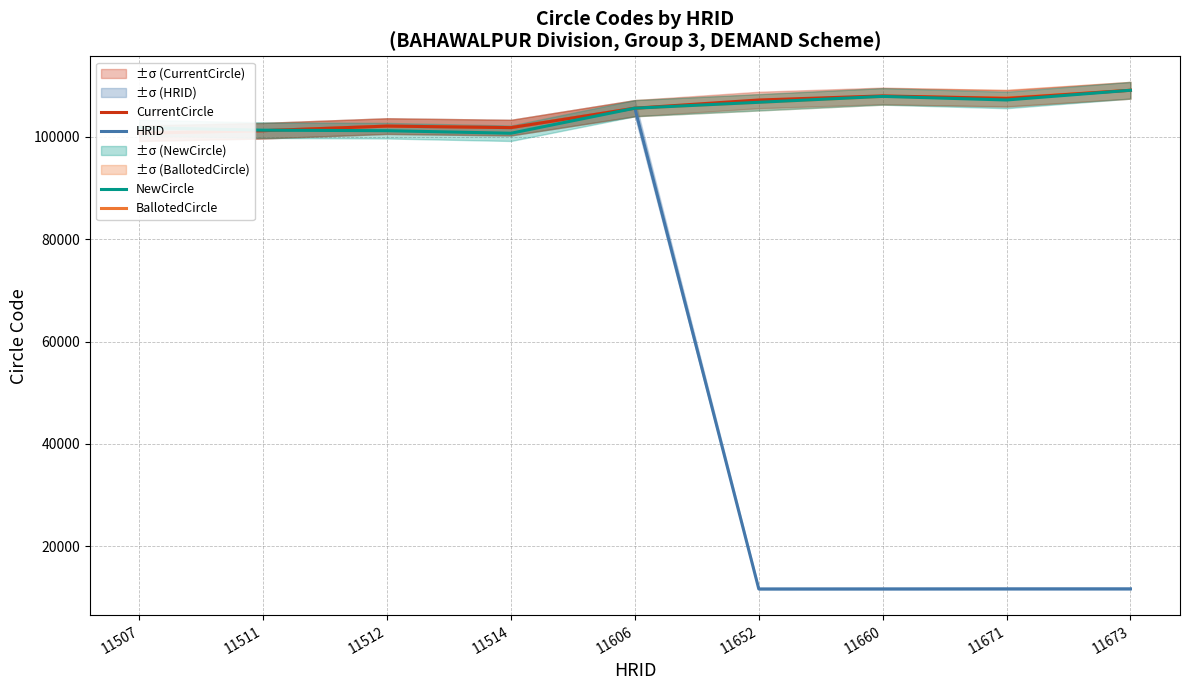

Reading left to right, transcribe all the data shown in this chart.

HRID: 100701	101200	102100	101800	105600	11652	11660	11671	11673
BallotedCircle: 100701	101200	102100	101800	105600	106751	107902	107600	109100
CurrentCircle: 100701	101200	102100	101800	105600	107200	108000	107500	109100
NewCircle: 101800	101300	101200	100701	105600	106751	107902	107200	109100